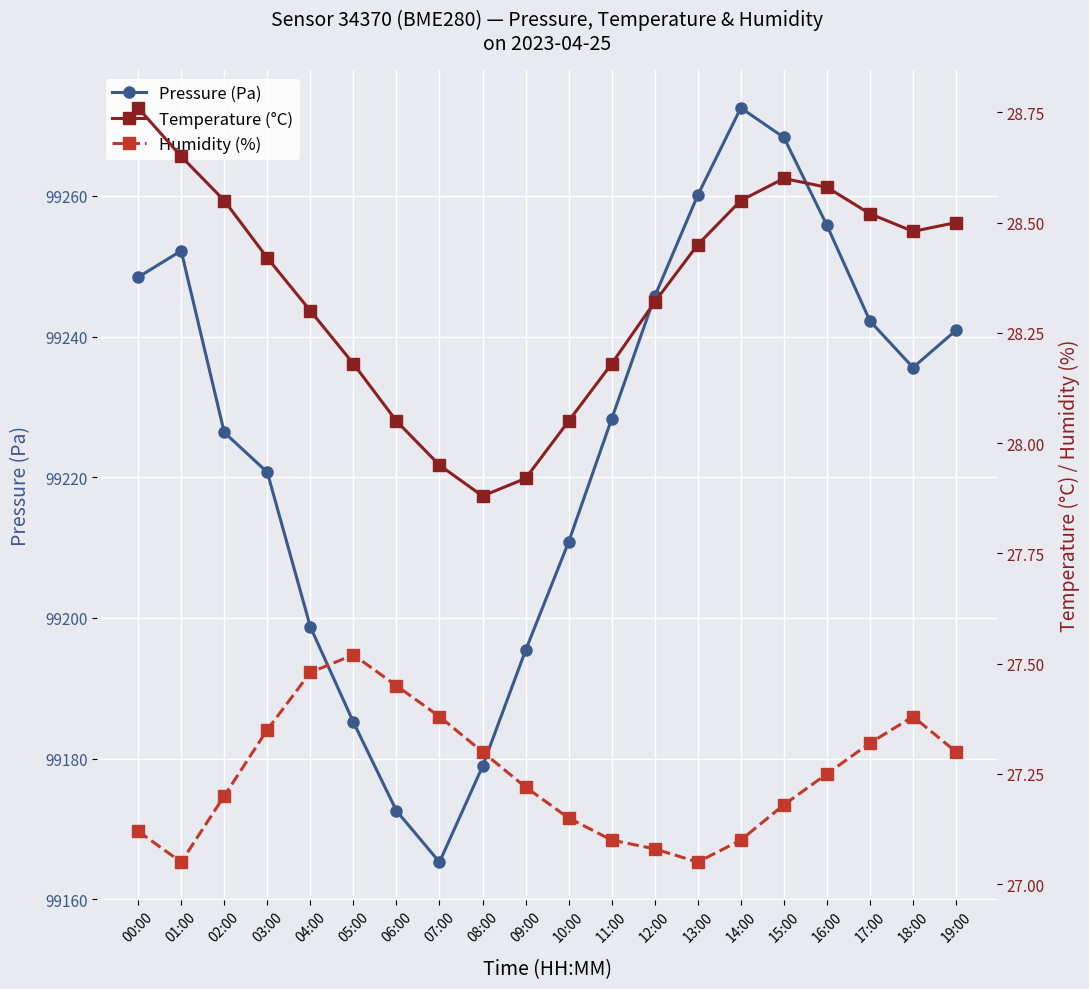

Is it true that Pressure (Pa) equals 39750.7 at 19:00?

False